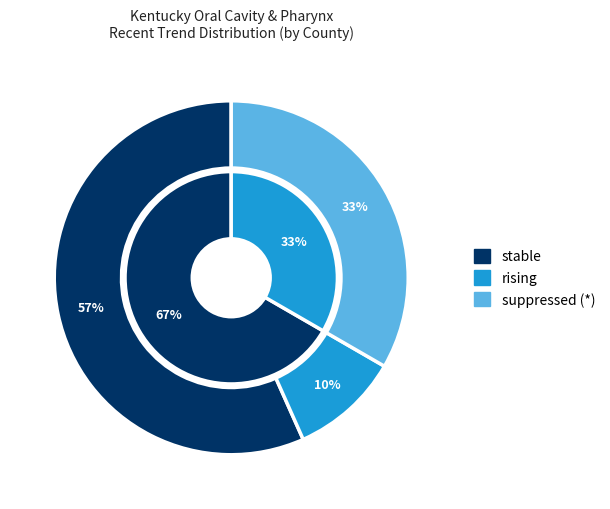

How many segments does this pie chart have?

3